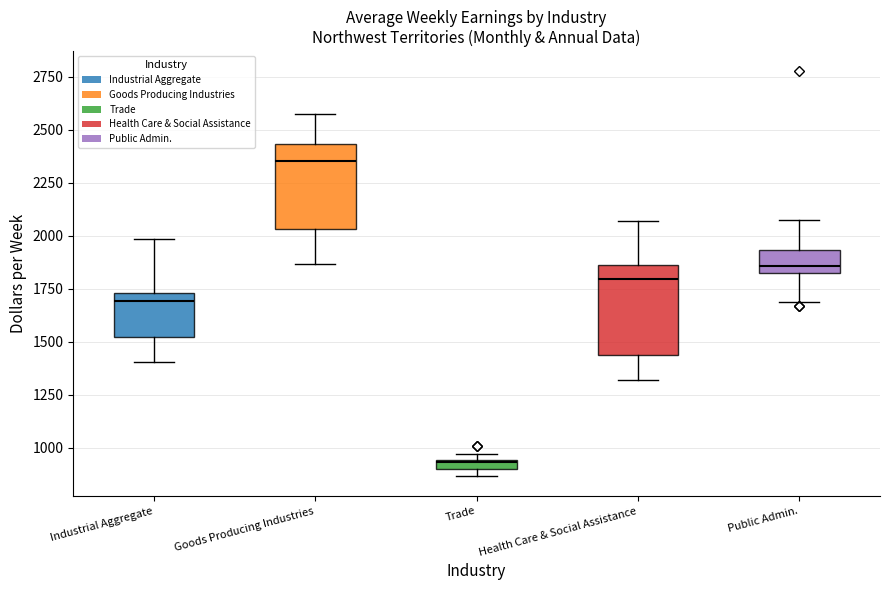

Where does the upper whisker of the box for Public Admin. end on the y-axis? The values are not printed on the chart, so give them approximately, as read against the axis.

2050